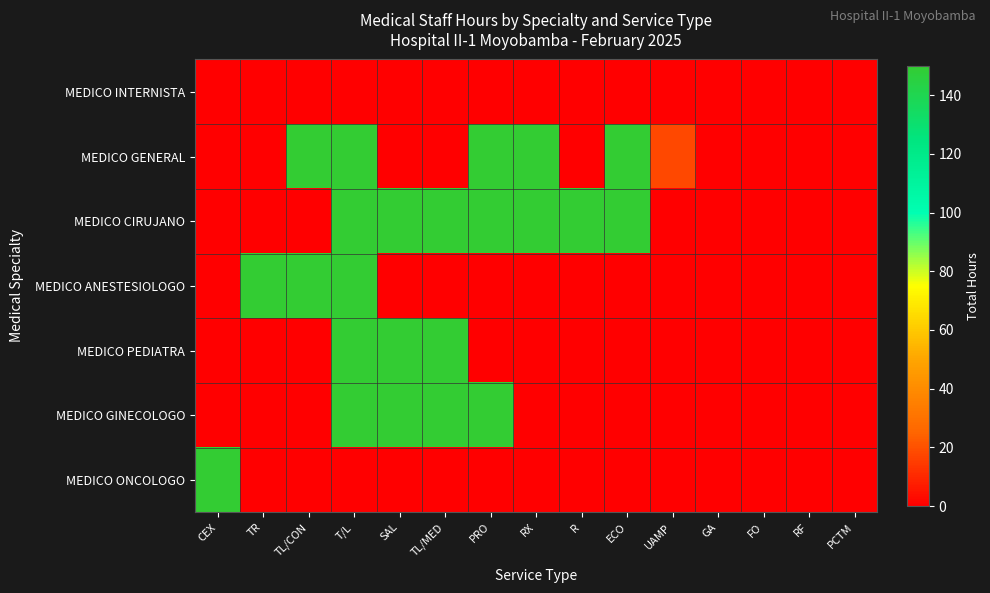

At GA, list the series in order from largest to smallest.

MEDICO INTERNISTA, MEDICO GENERAL, MEDICO CIRUJANO, MEDICO ANESTESIOLOGO, MEDICO PEDIATRA, MEDICO GINECOLOGO, MEDICO ONCOLOGO